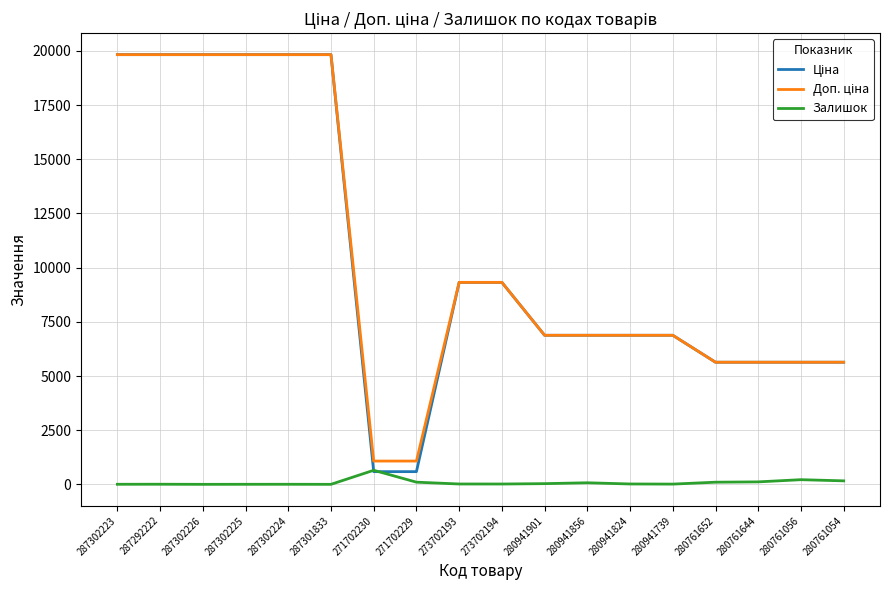

True or false: Залишок has a value of 5.0 at 287292222.

True